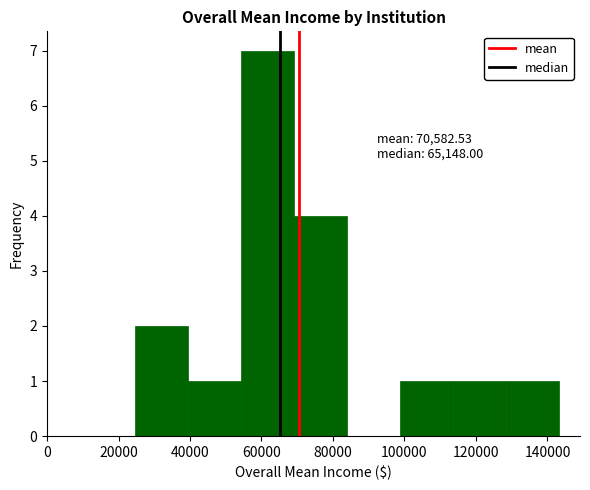

Over which range of the x-axis is the bar tallest?

54000 to 70000